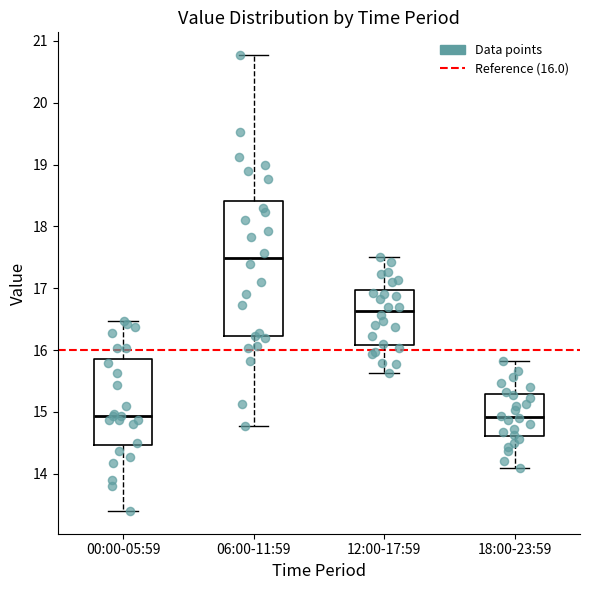

Comparing the boxes themselves (not the whiskers), which one is the tallest?

06:00-11:59